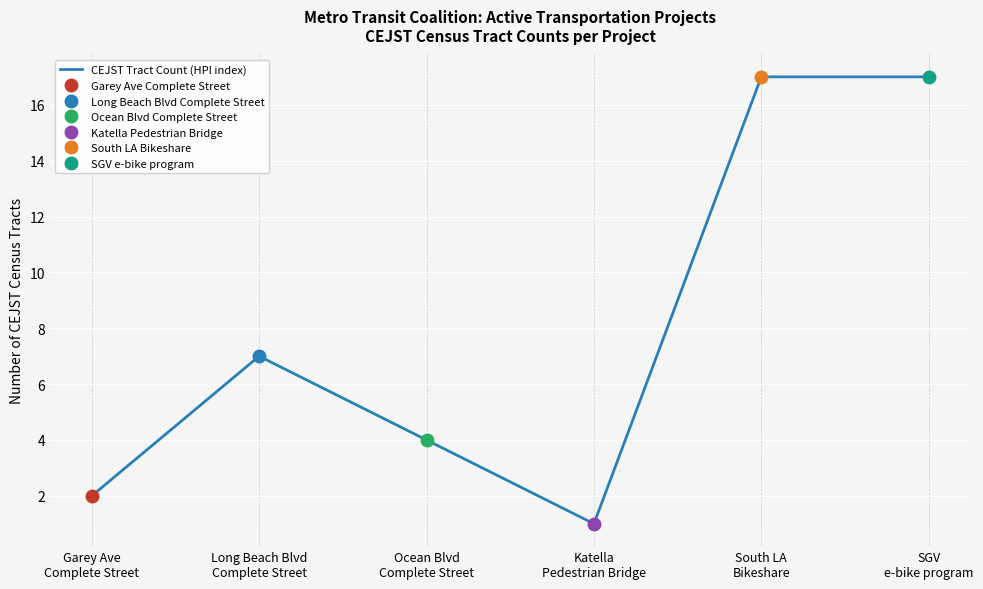

Is it true that the value at Garey Ave
Complete Street is 2?

True